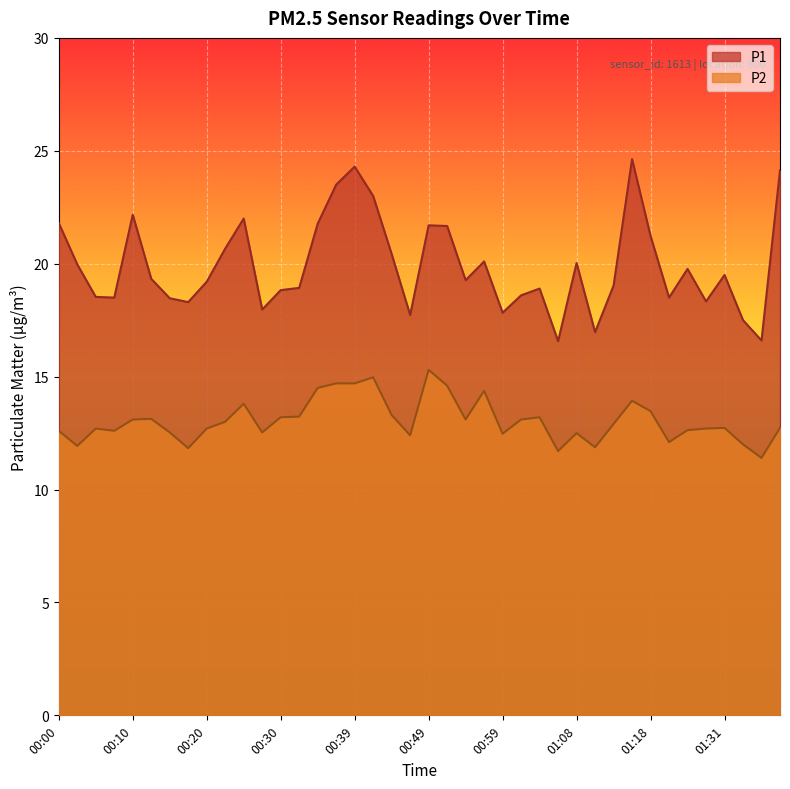

Rank the series at 00:17 from highest to lowest value.

P1, P2